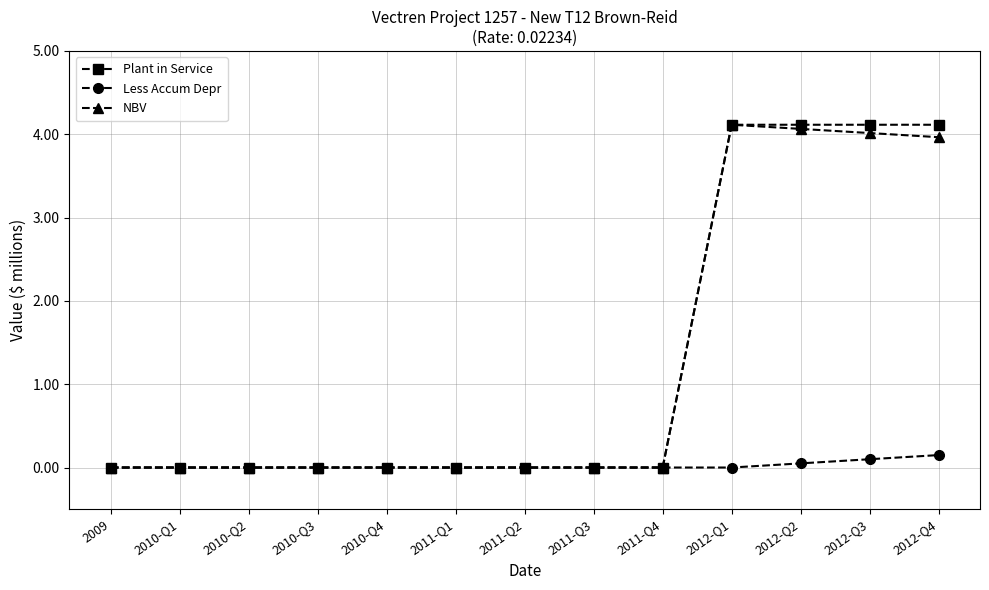

What is the label of the 5th point from the left?

2010-Q4